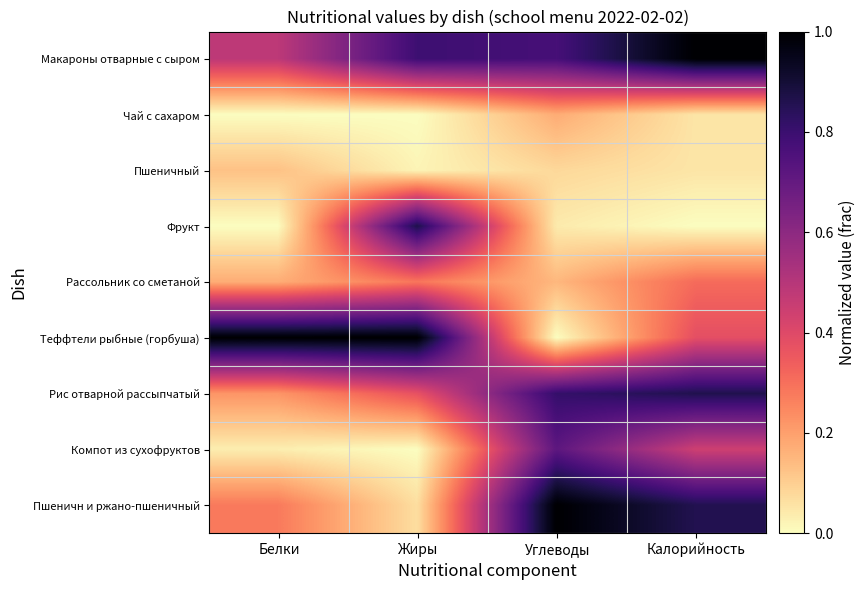

Reading left to right, list all the values displayed in this chart.

Макароны отварные с сыром: Белки=0.5	Жиры=0.8	Углеводы=0.8	Калорийность=1.0
Чай с сахаром: Белки=0.0	Жиры=0.0	Углеводы=0.2	Калорийность=0.1
Пшеничный: Белки=0.1	Жиры=0.0	Углеводы=0.1	Калорийность=0.1
Фрукт: Белки=0.0	Жиры=0.9	Углеводы=0.0	Калорийность=0.0
Рассольник со сметаной: Белки=0.2	Жиры=0.3	Углеводы=0.1	Калорийность=0.3
Теффтели рыбные (горбуша): Белки=1.0	Жиры=1.0	Углеводы=0.0	Калорийность=0.4
Рис отварной рассыпчатый: Белки=0.2	Жиры=0.4	Углеводы=0.8	Калорийность=0.9
Компот из сухофруктов: Белки=0.0	Жиры=0.0	Углеводы=0.7	Калорийность=0.4
Пшеничн и ржано-пшеничный: Белки=0.3	Жиры=0.1	Углеводы=1.0	Калорийность=0.9